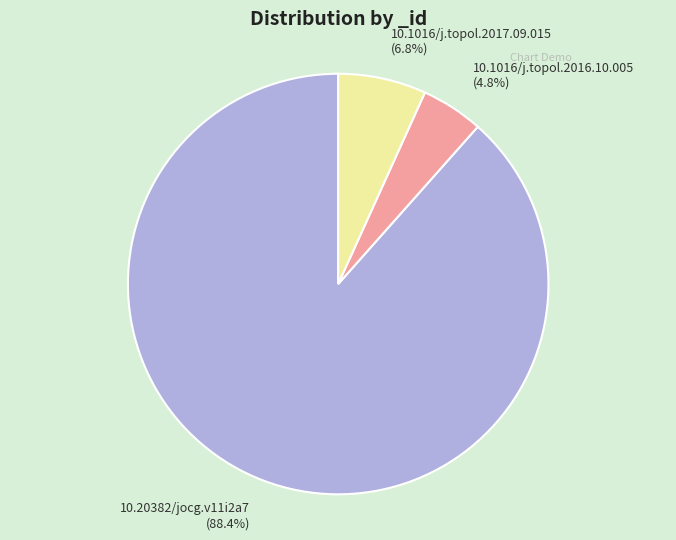

Rank the categories by value from lowest to highest.

10.1016/j.topol.2016.10.005, 10.1016/j.topol.2017.09.015, 10.20382/jocg.v11i2a7